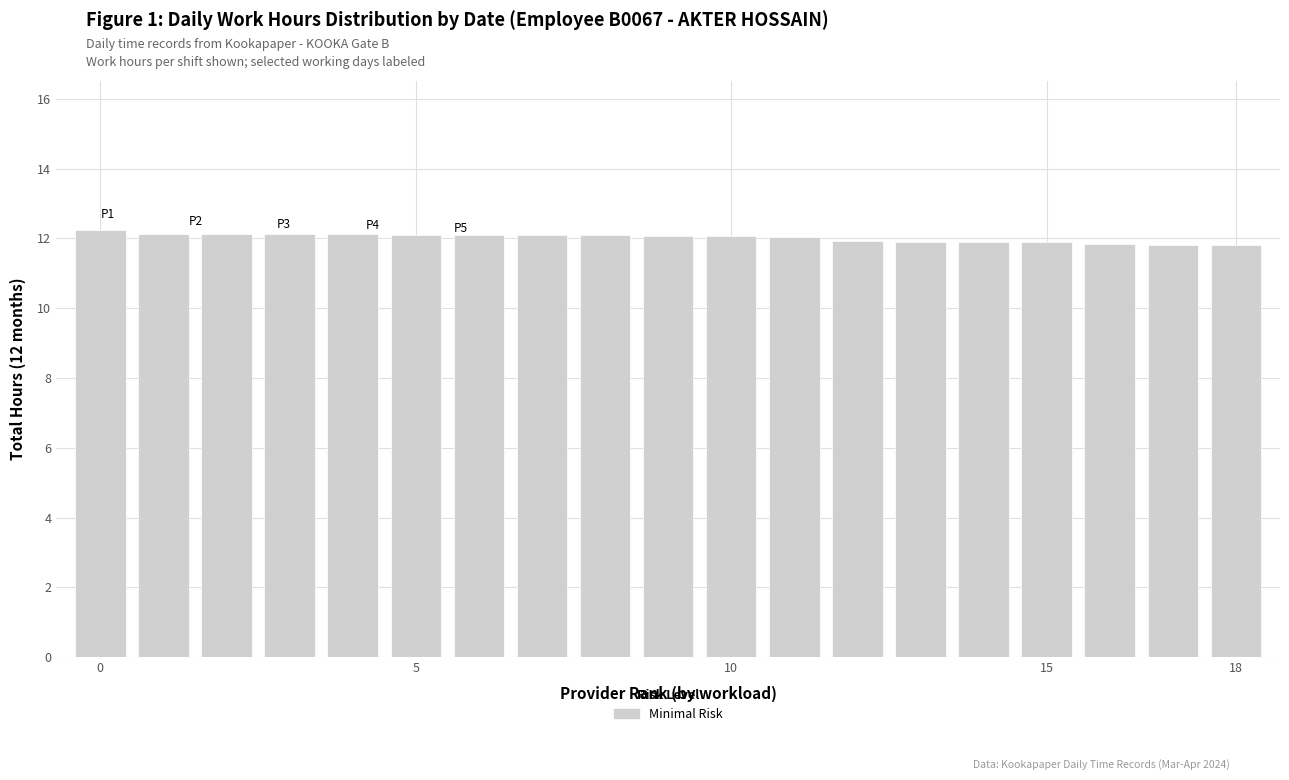

What is the difference between the maximum and minimum values?

0.4